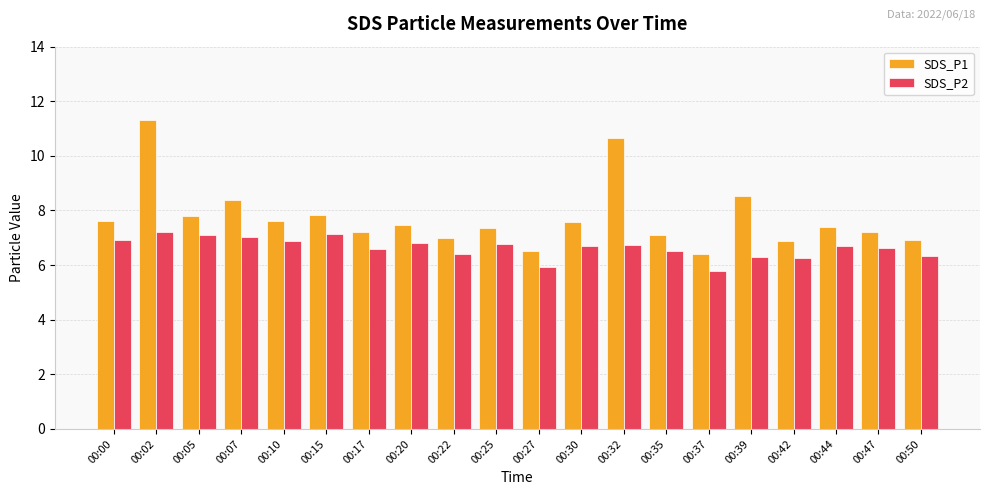

What is the approximate value of SDS_P2 at 00:00?

6.9